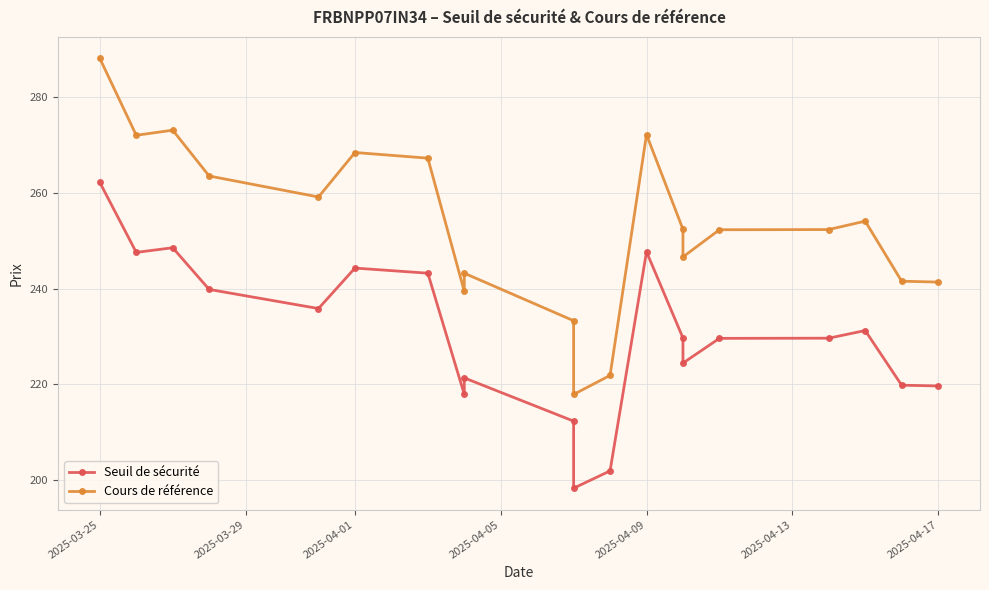

What are all the series names shown in the legend?

Seuil de sécurité, Cours de référence